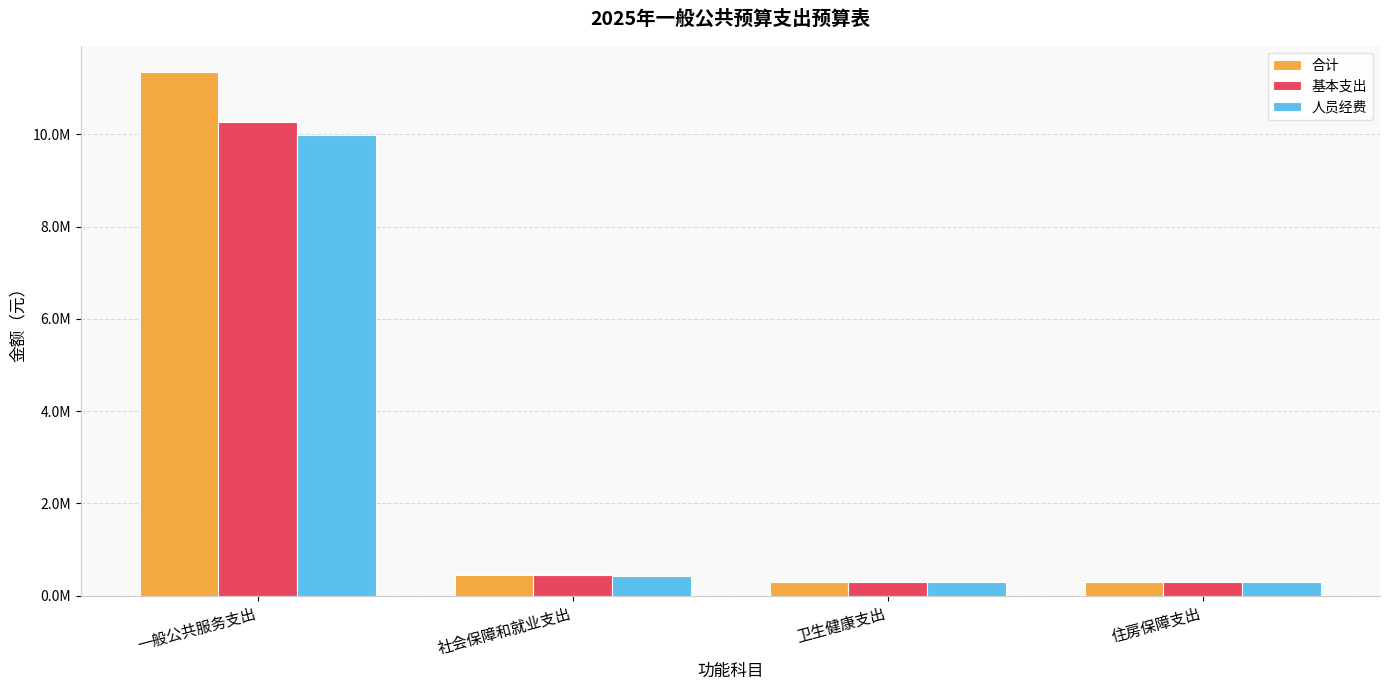

What is the total value across all series at 卫生健康支出?

876022.9